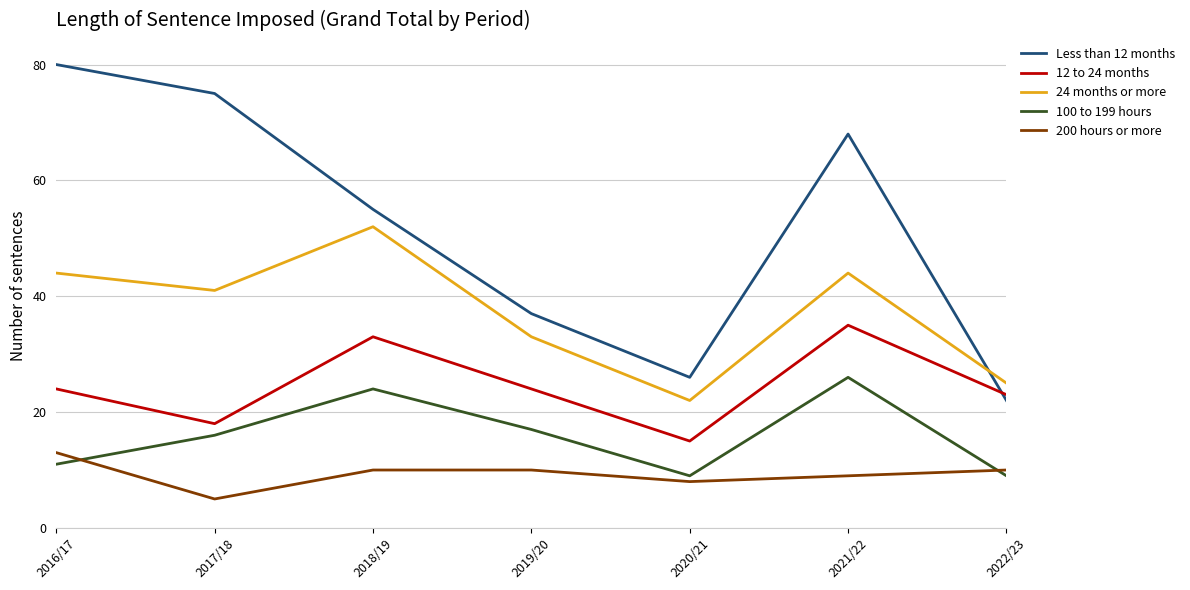

List the series in order of their peak value, highest first.

Less than 12 months, 24 months or more, 12 to 24 months, 100 to 199 hours, 200 hours or more